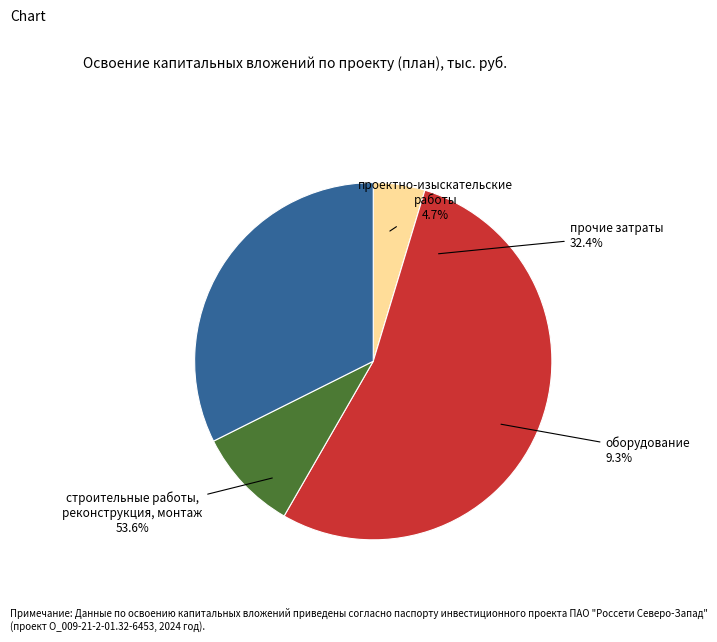

Rank the categories by value from highest to lowest.

строительные работы, реконструкция, монтаж, прочие затраты, оборудование, проектно-изыскательские работы